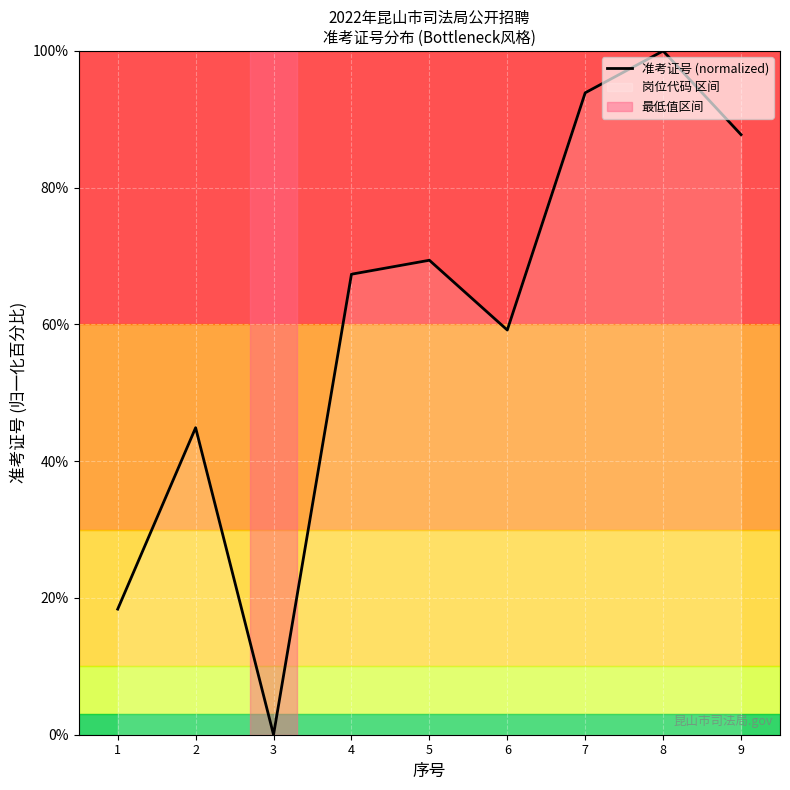

True or false: there are more than 1 points higher than both neighbors.

True